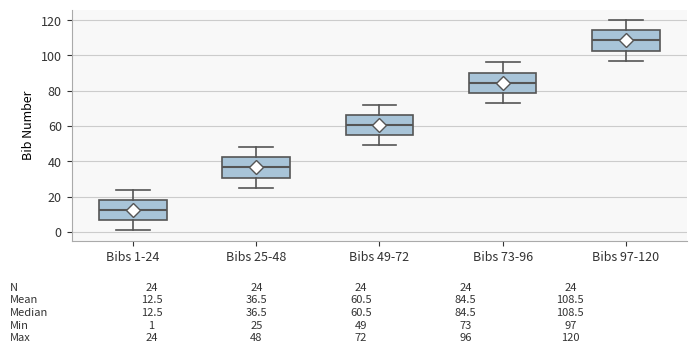

Which box has the highest median line?

Bibs 97-120